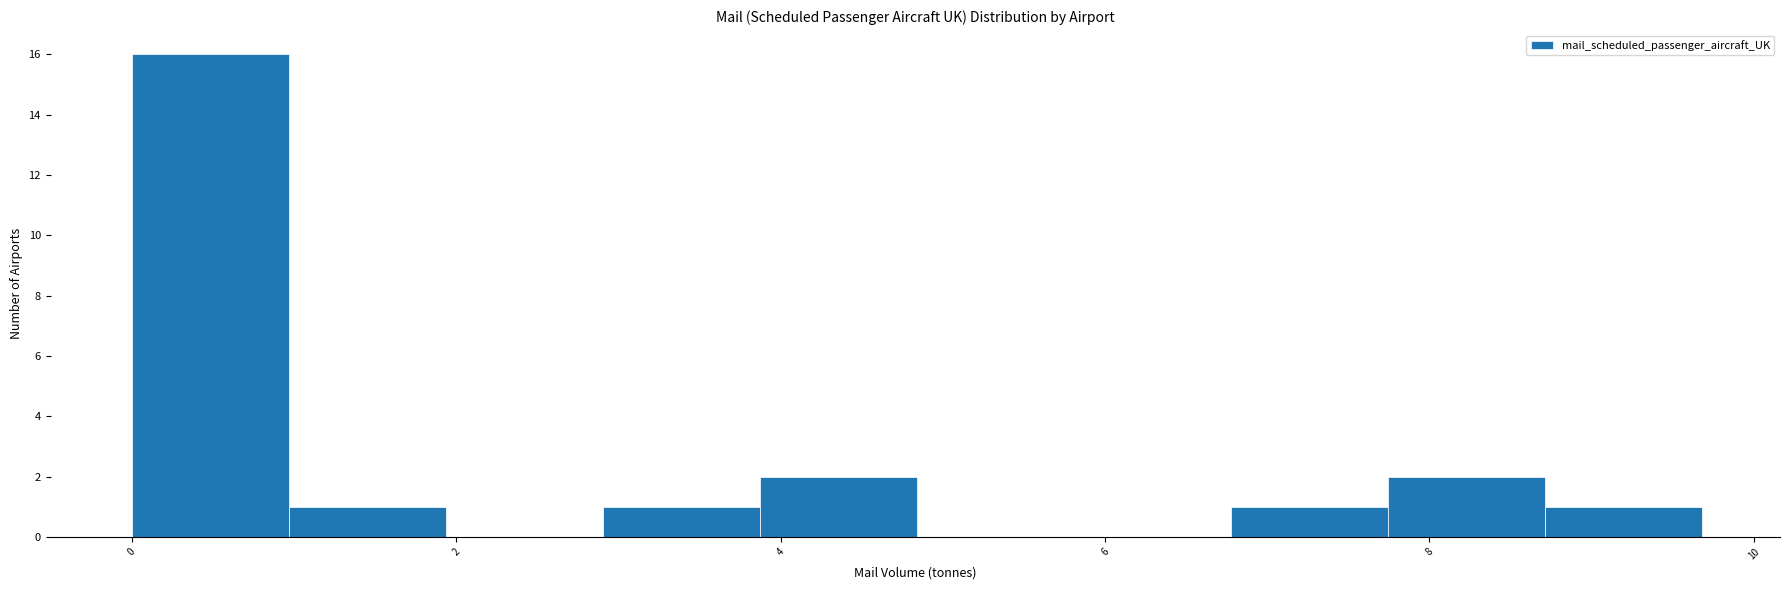

Reading left to right, list every bar in this chart as the range it spans on the x-axis followed by its height. Neither the bar edges nor the heights are printed on the chart, so give them approximately, as read against the axes.

0.0 to 1.0: 16
1.0 to 2.0: 1
2.0 to 3.0: 0
3.0 to 3.8: 1
3.8 to 4.8: 2
4.8 to 5.8: 0
5.8 to 6.8: 0
6.8 to 7.8: 1
7.8 to 8.8: 2
8.8 to 9.6: 1